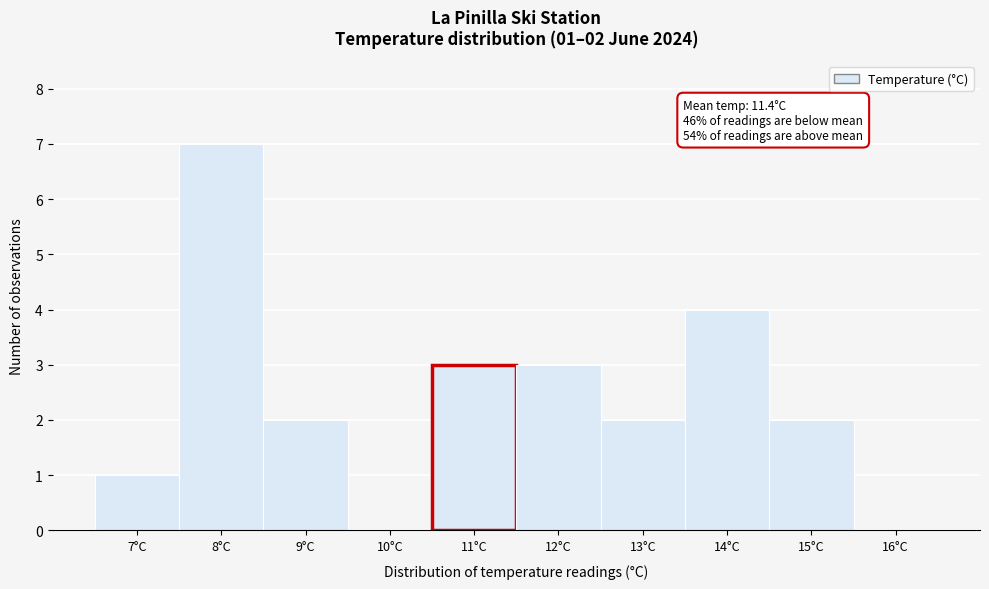

Reading left to right, transcribe all the data shown in this chart.

7°C=1	8°C=7	9°C=2	10°C=0	11°C=3	12°C=3	13°C=2	14°C=4	15°C=2	16°C=0